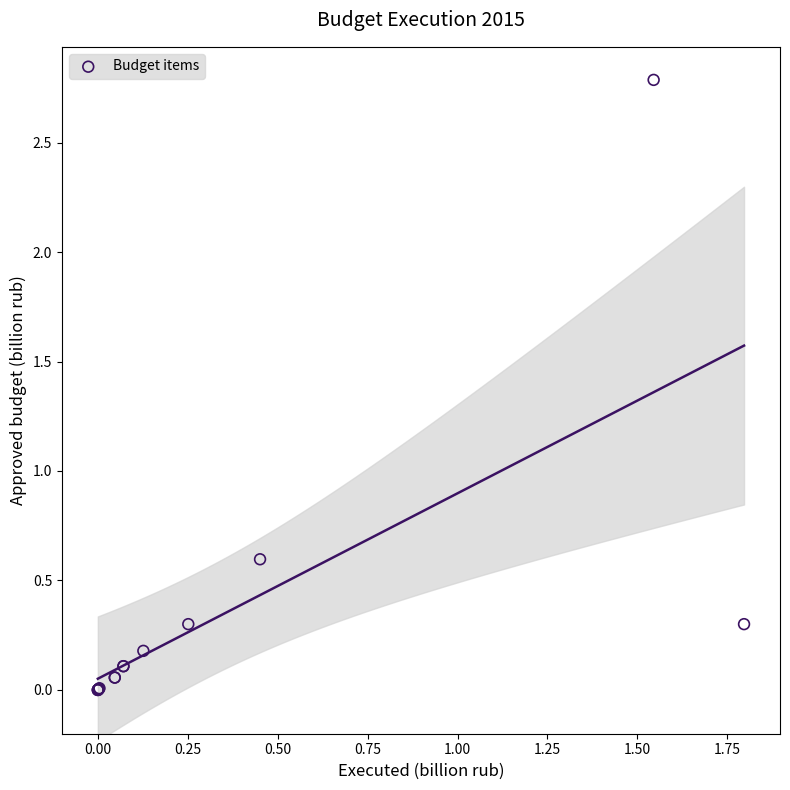

What Y value in the scatter plot is closest to 1?

0.6